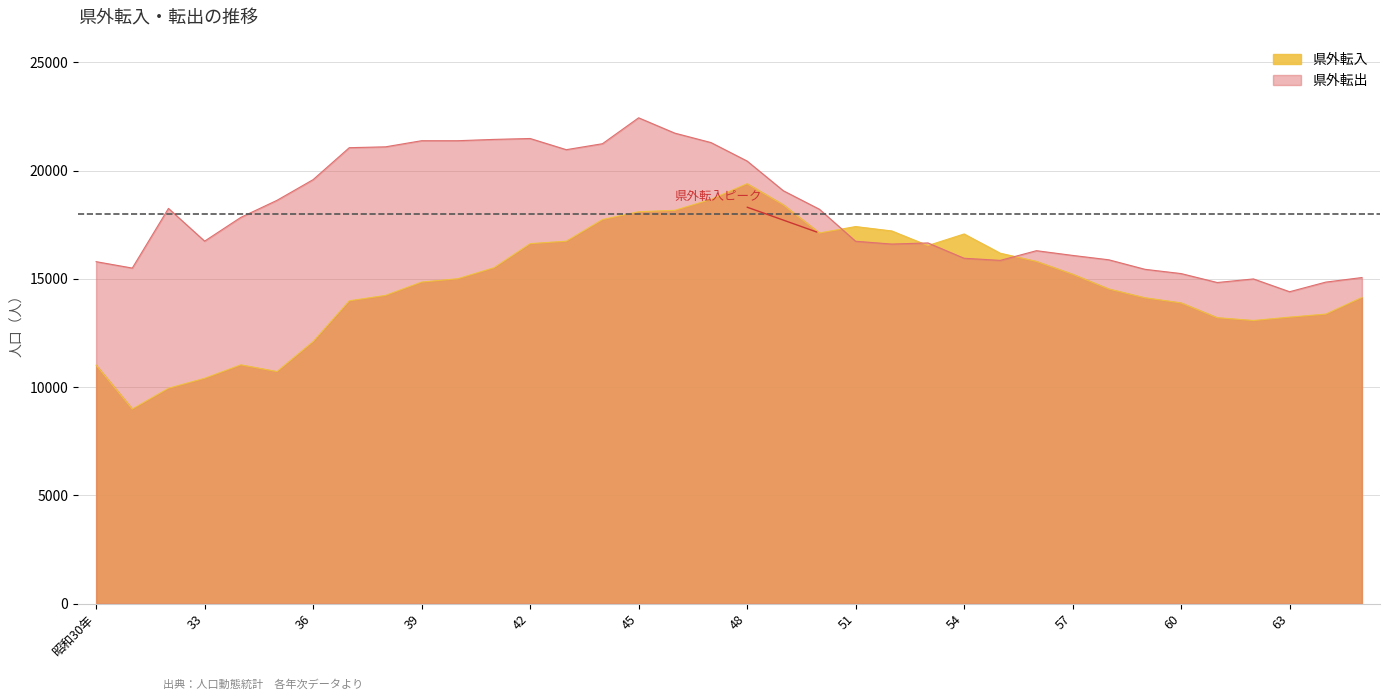

What is the value of the 県外転入 point at the 33rd from the left?

13077